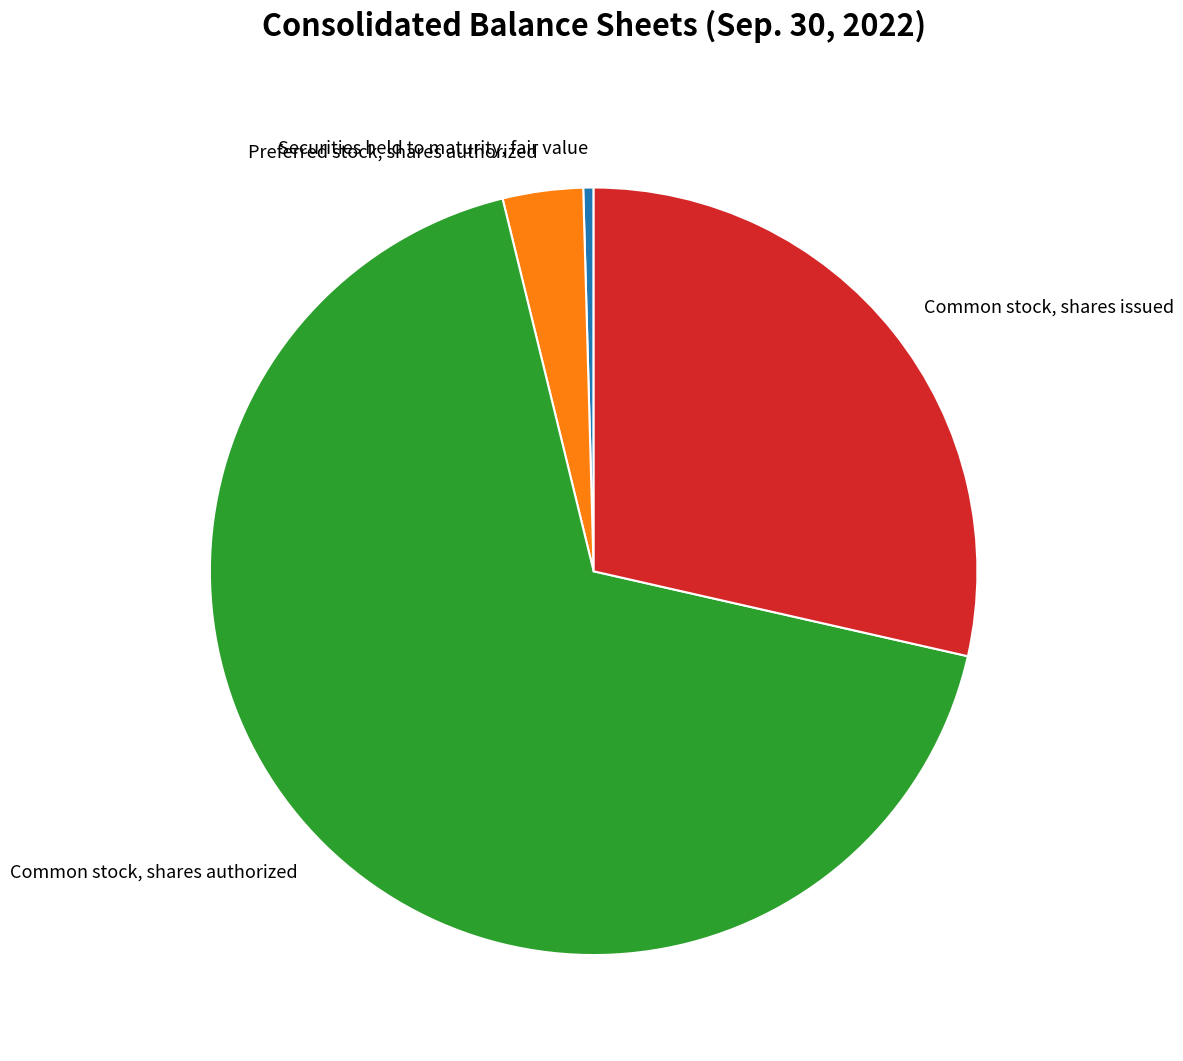

Combined, do Securities held to maturity, fair value and Preferred stock, shares authorized account for over 50%?

No